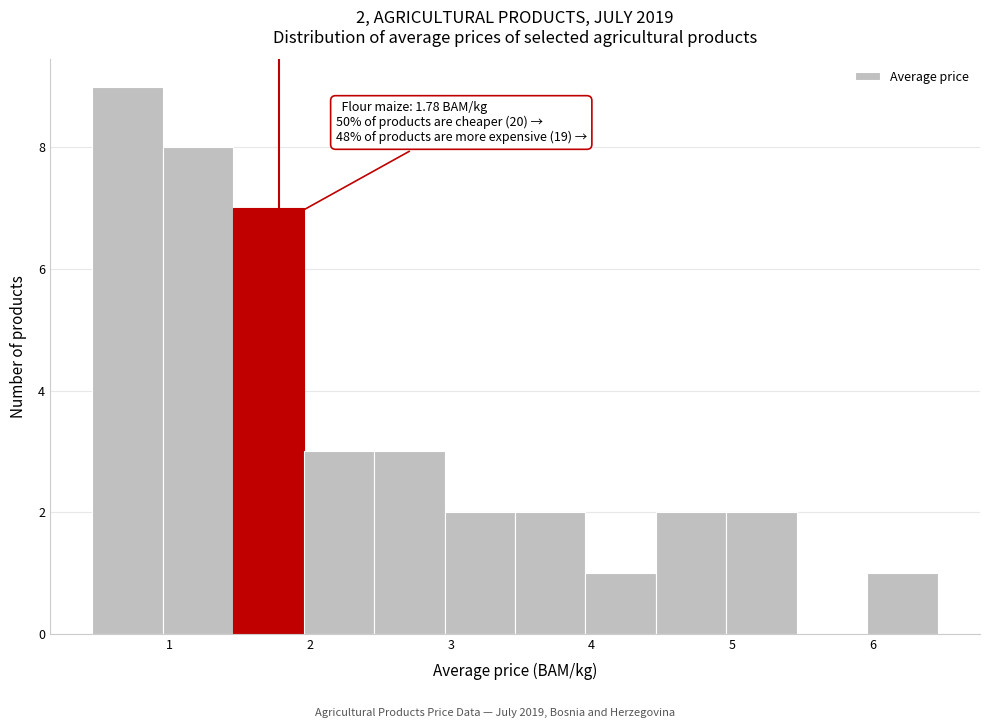

Over which range of the x-axis is the bar tallest?

0.5 to 1.0